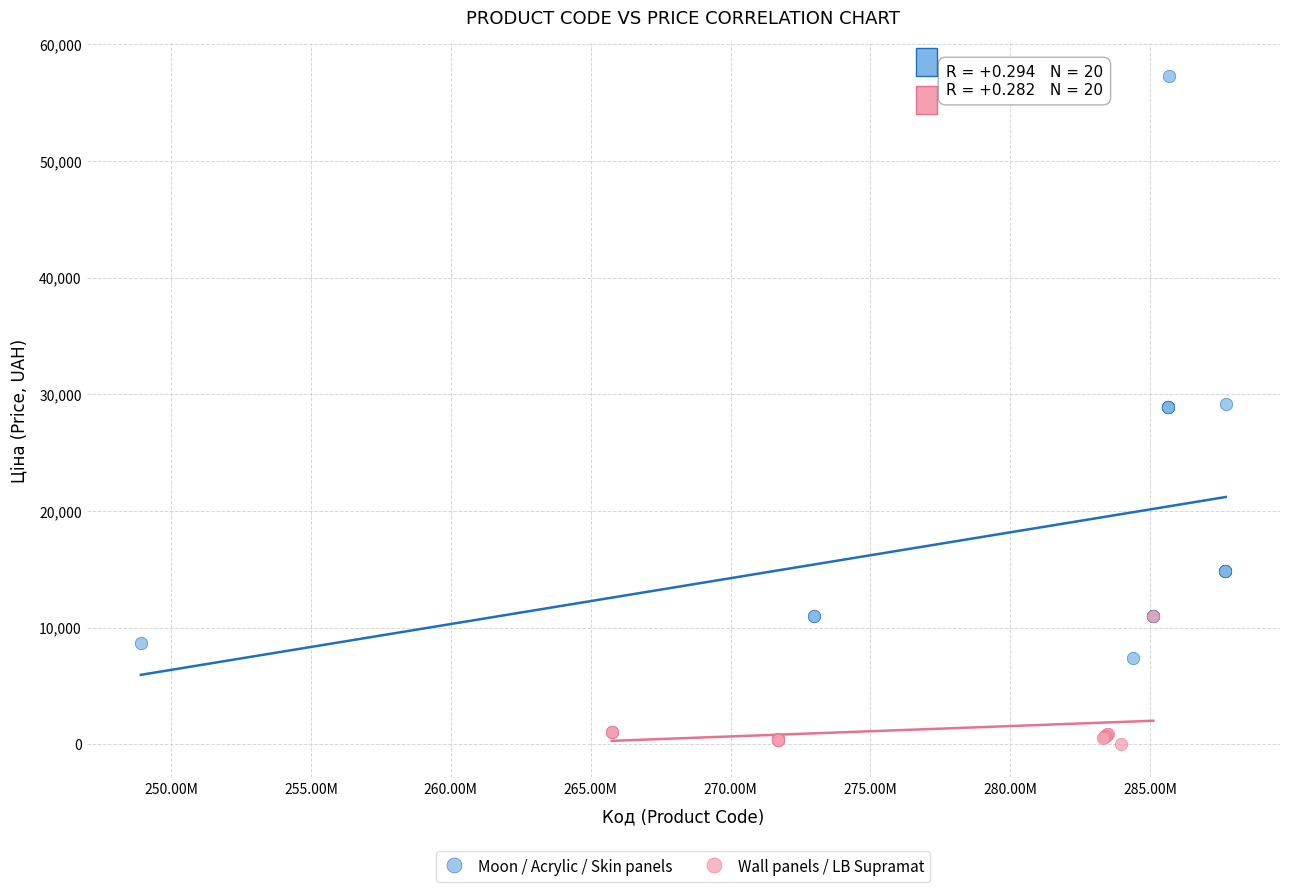

Which series reaches the minimum Y coordinate?

Wall panels / LB Supramat